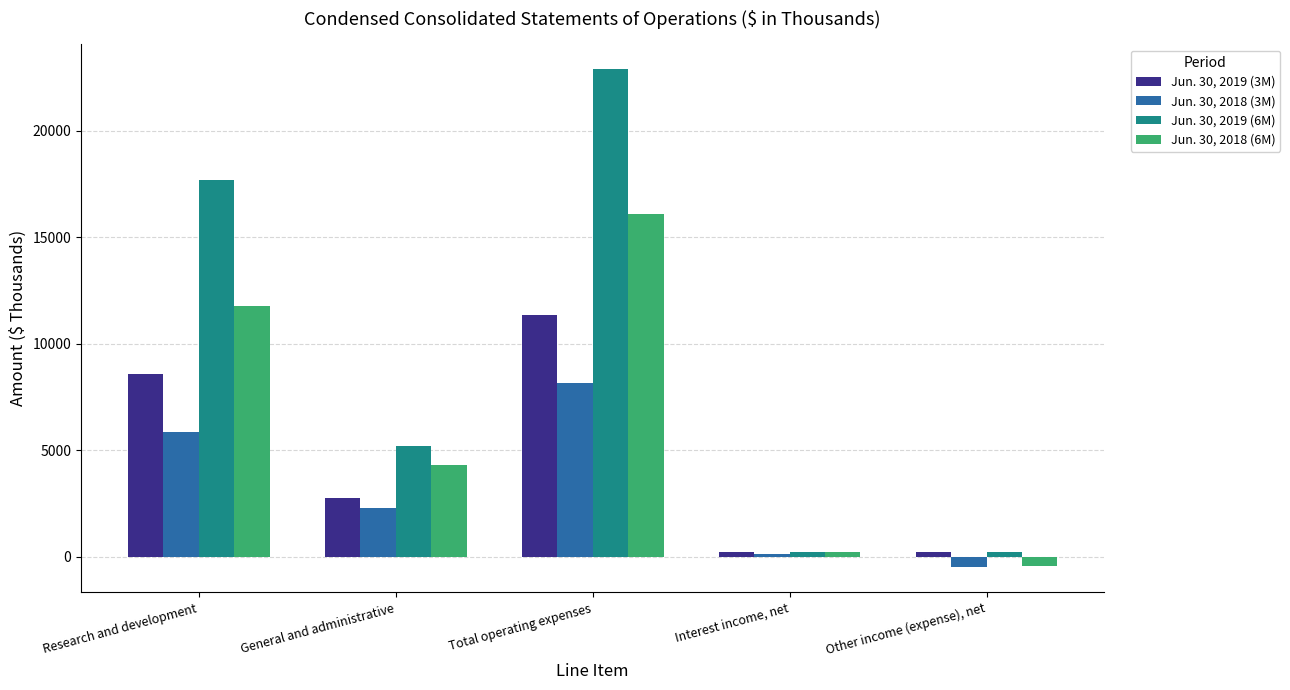

What is the label of the 3rd bar from the right?

Total operating expenses